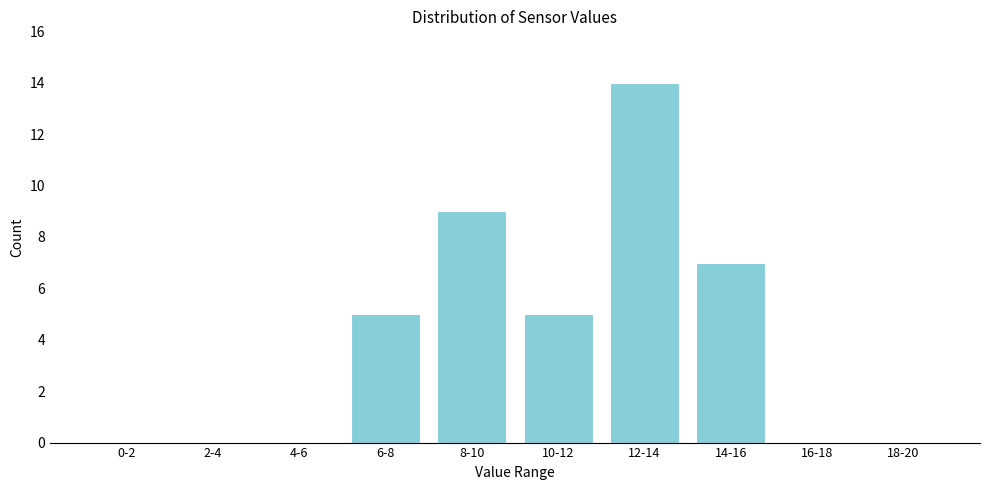

Reading right to left, extract all data points from this chart.

18-20=0	16-18=0	14-16=7	12-14=14	10-12=5	8-10=9	6-8=5	4-6=0	2-4=0	0-2=0